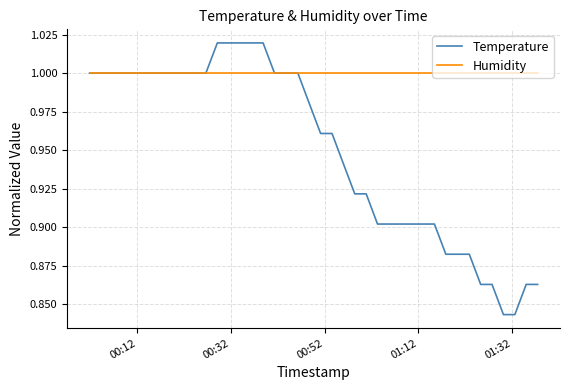

Which series has the largest total across all categories?

Humidity